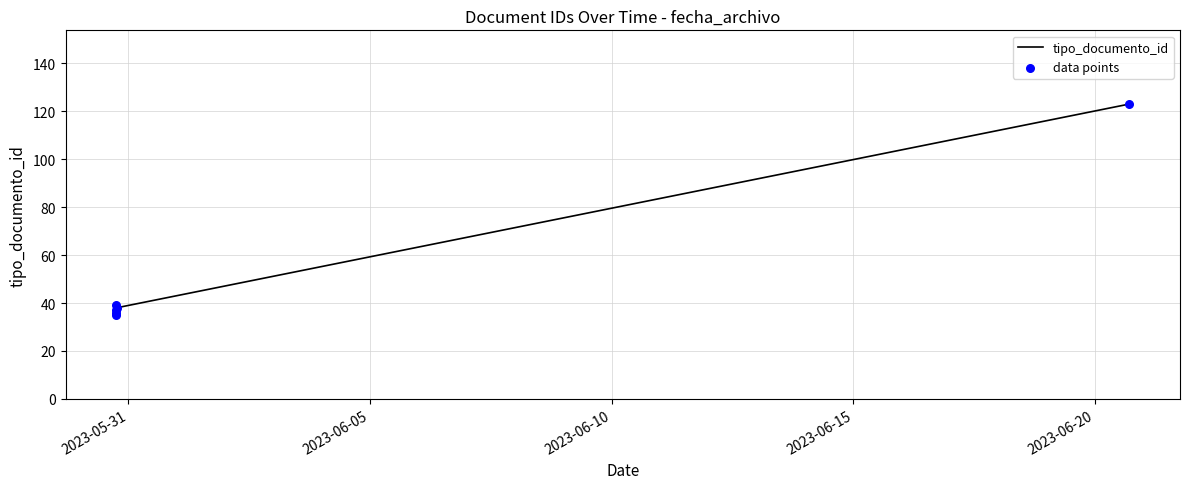

Which series has the largest total across all categories?

tipo_documento_id